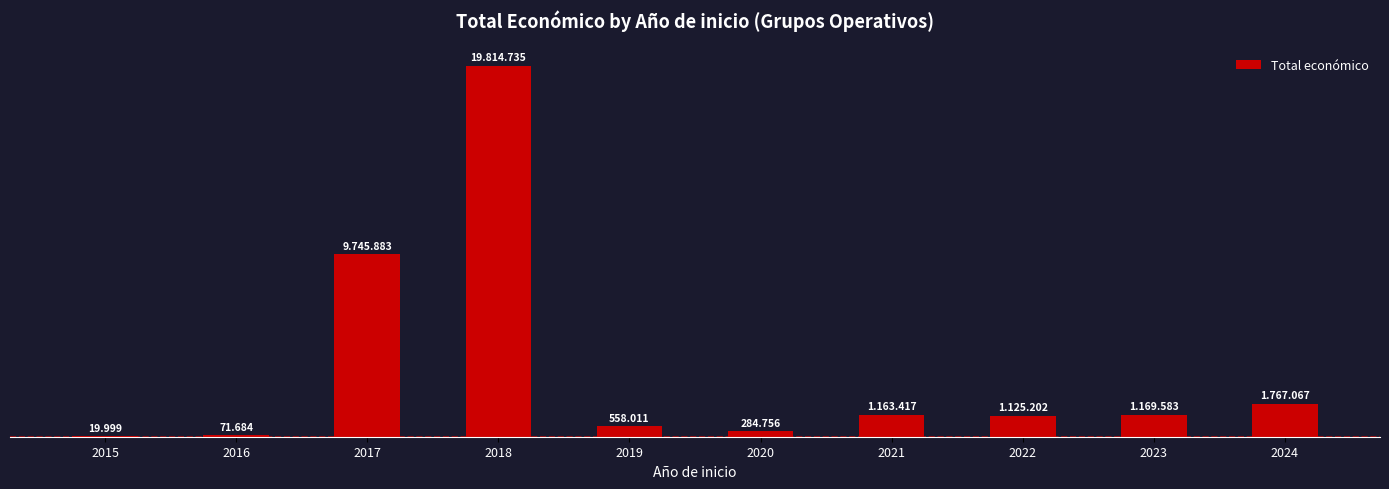

What is the change in value from 2018 to 2024?

-18047668